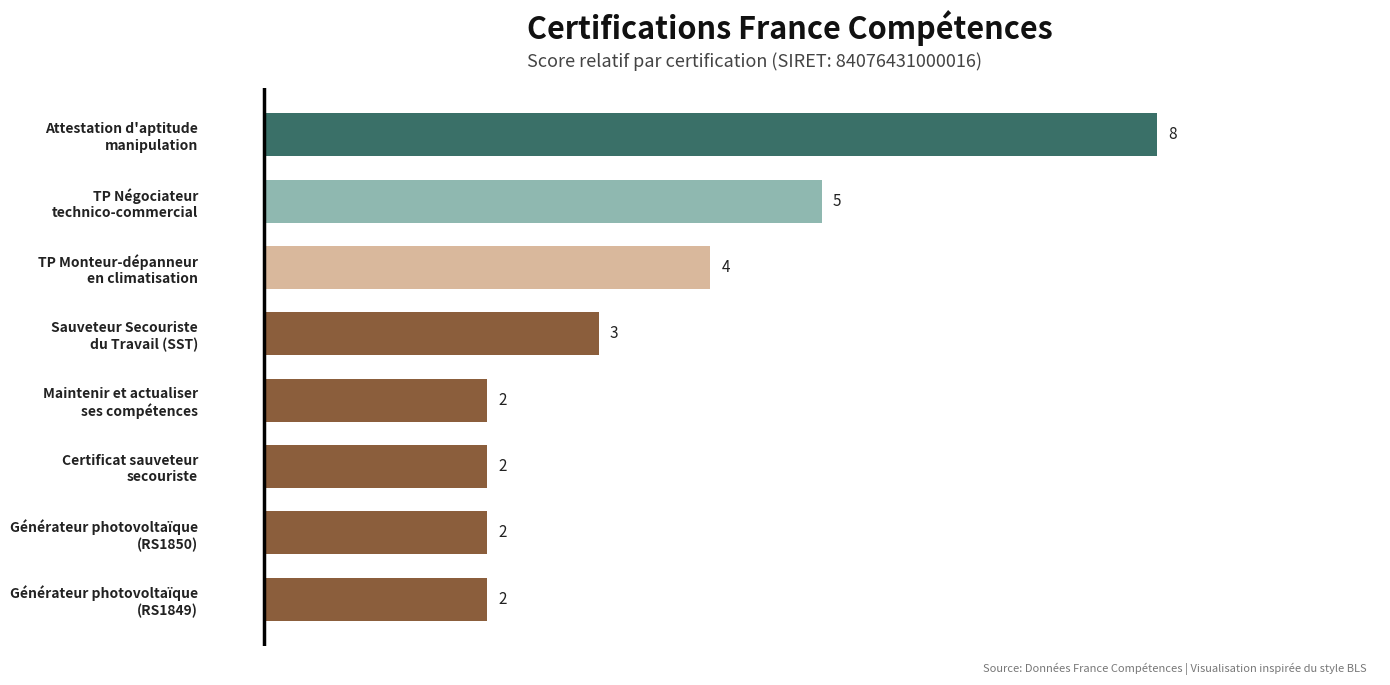

Count the number of data series in this chart.

1